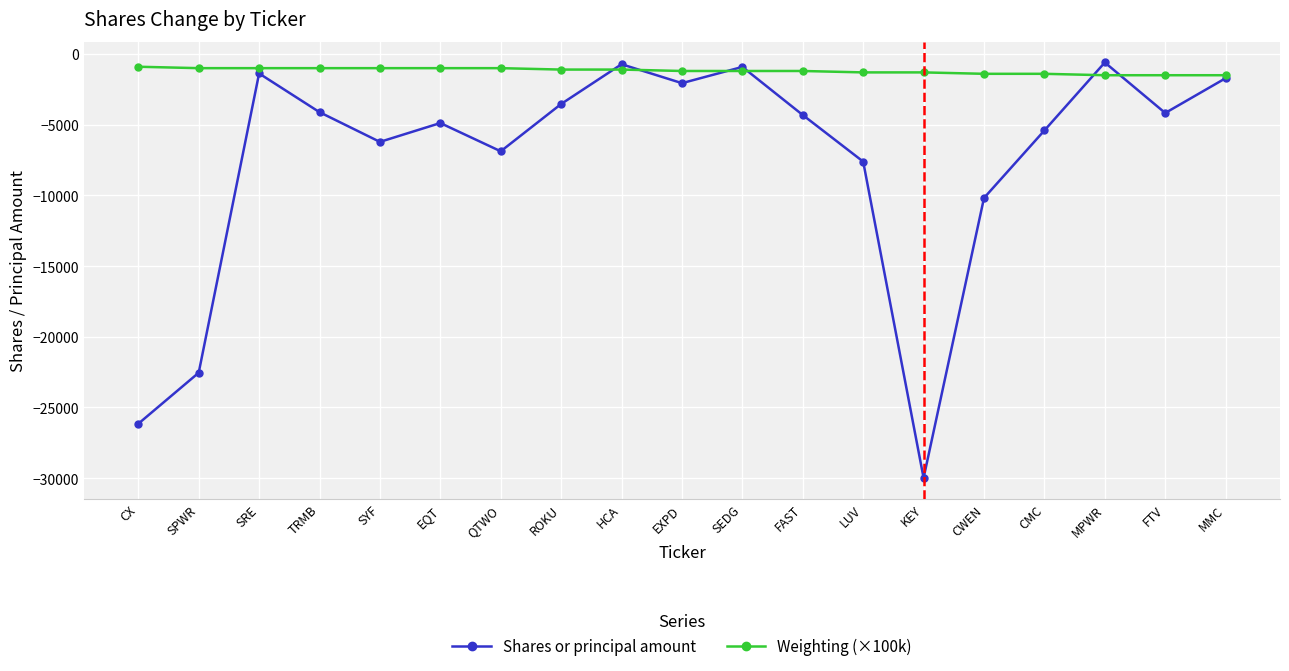

True or false: Shares or principal amount has more than 1 points higher than both neighbors.

True